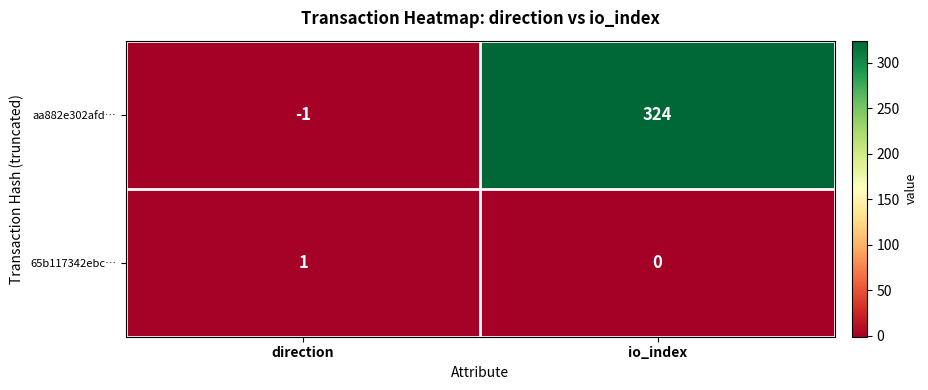

Reading left to right, transcribe all the data shown in this chart.

aa882e302afd…: direction=-1	io_index=324
65b117342ebc…: direction=1	io_index=0